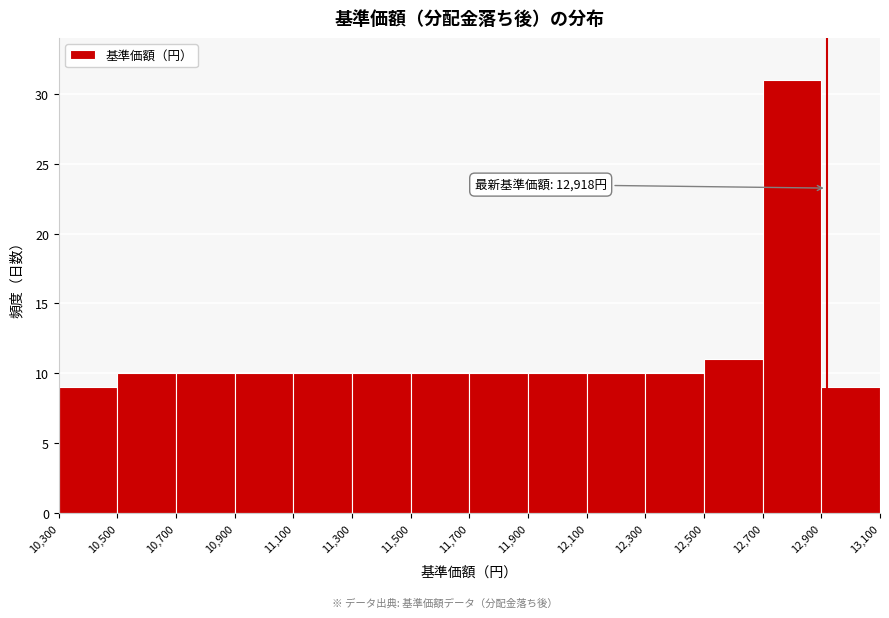

Over which range of the x-axis is the bar tallest?

12,700 to 12,900